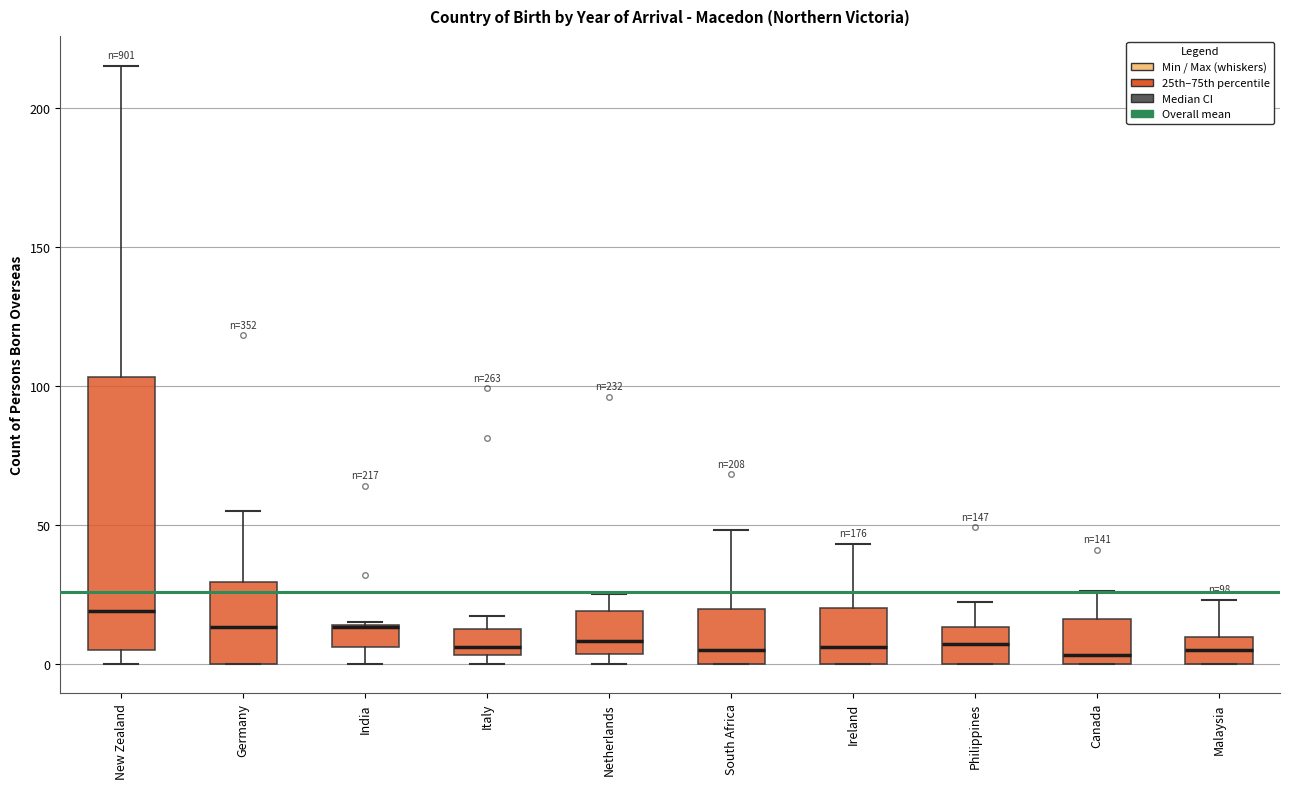

Comparing the boxes themselves (not the whiskers), which one is the tallest?

New Zealand